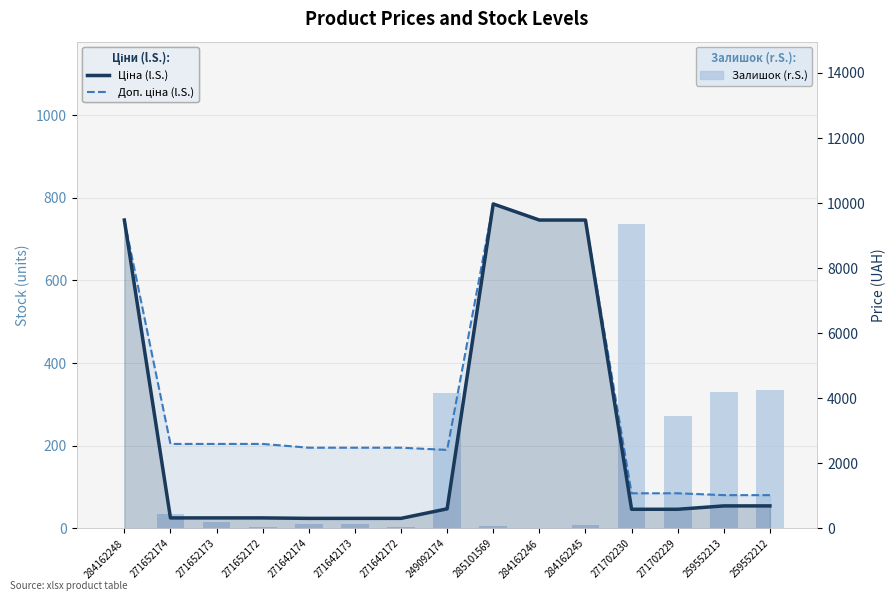

How many data points does each series have?

15